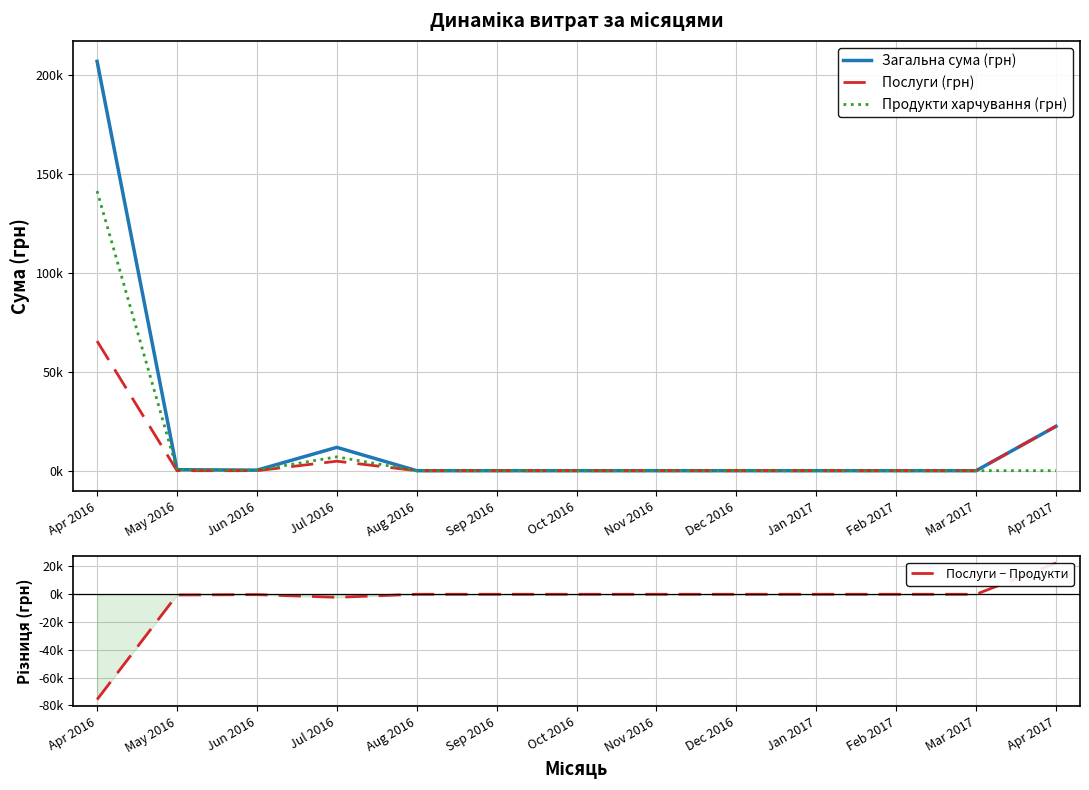

True or false: Загальна сума (грн) has a value of 0.0 at Mar 2017.

True